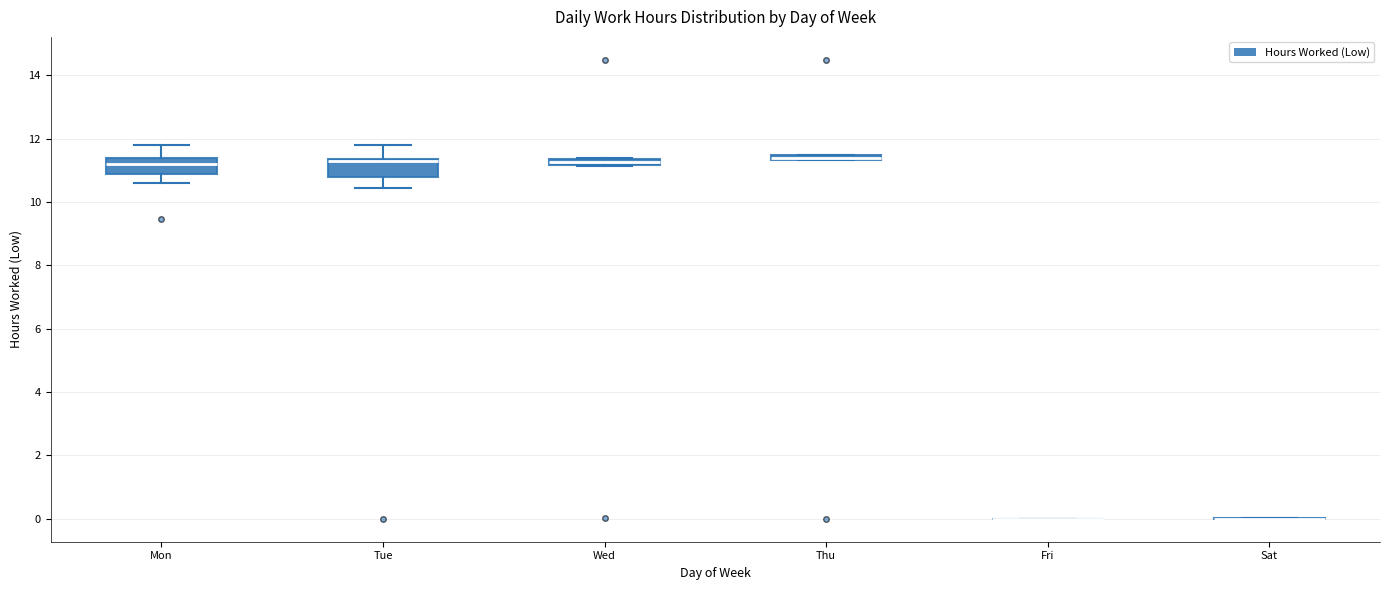

Where is the lower edge of the box for Thu on the y-axis? The values are not printed on the chart, so give them approximately, as read against the axis.

11.4